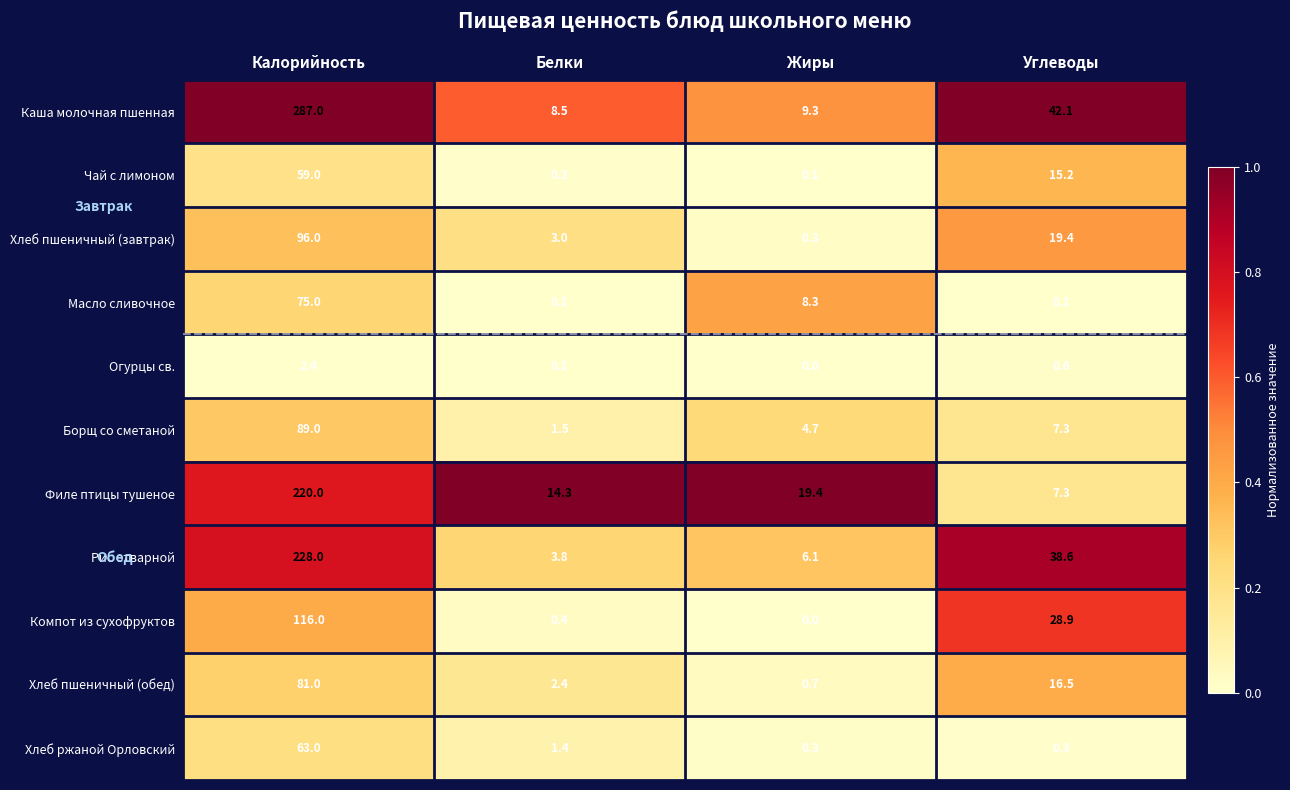

What is the difference between the maximum and minimum values in the Огурцы св. series?

2.4